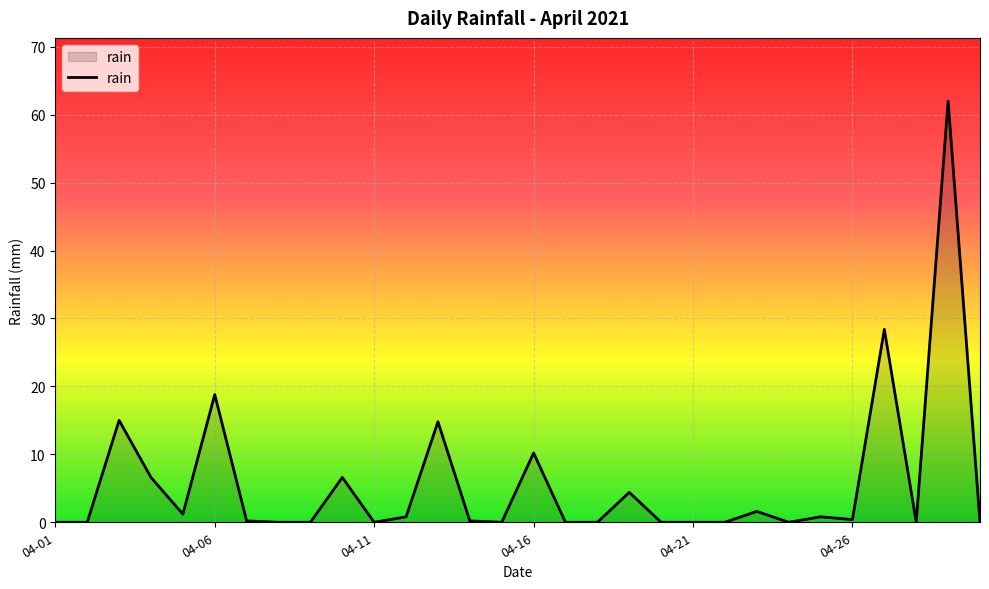

What is the difference between the maximum and minimum values?

62.0